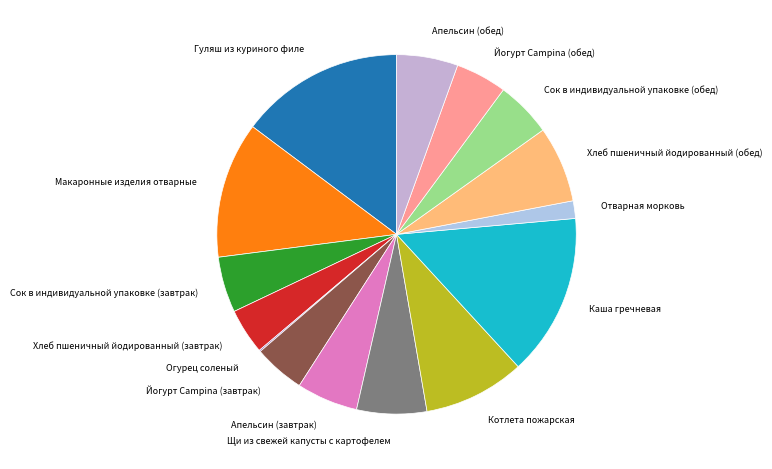

Is it true that Апельсин (обед) is 6% of the pie?

True